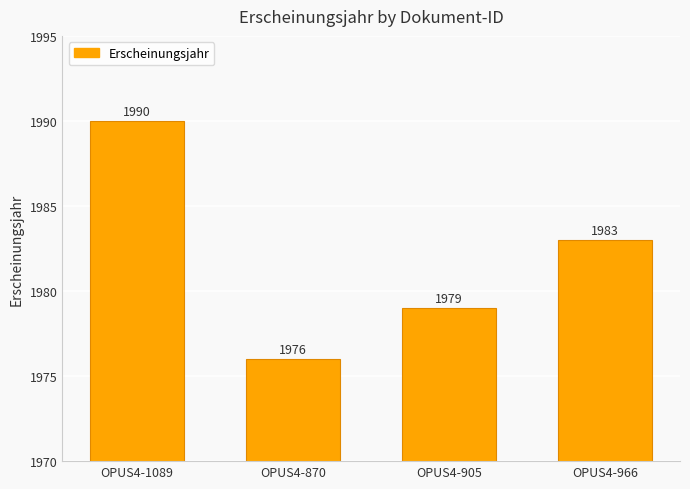

What is the sum of the values at OPUS4-905 and OPUS4-966?

3962